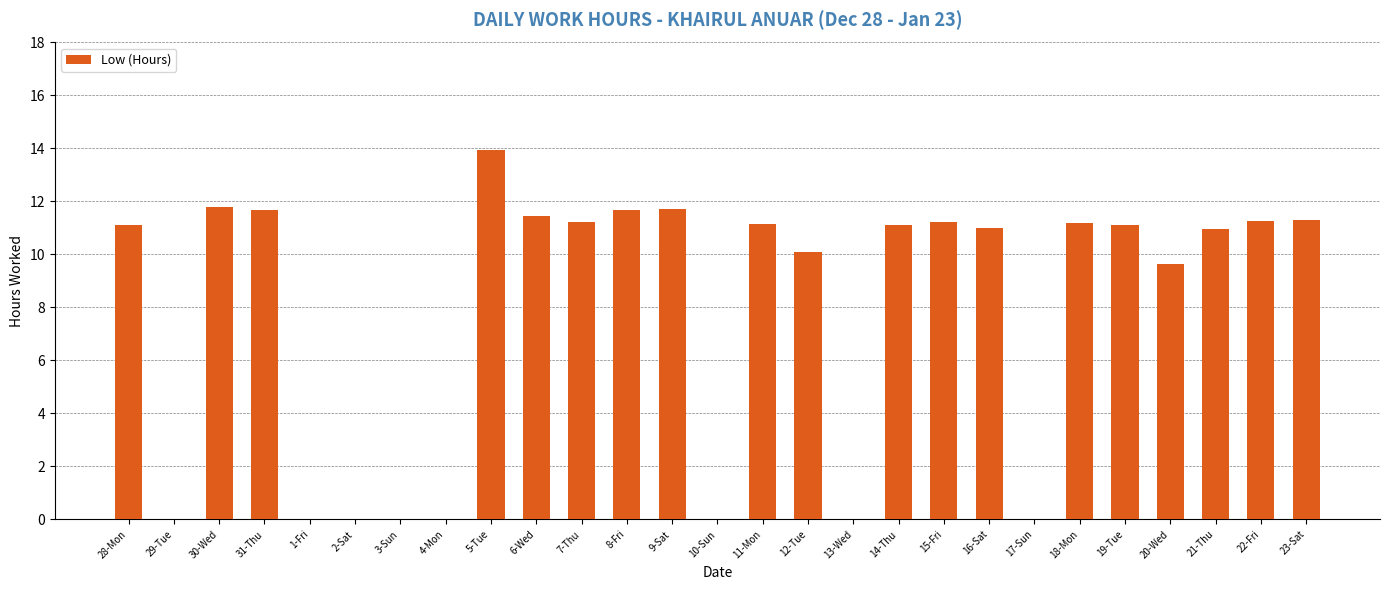

What value does the data have at 15-Fri?

11.2